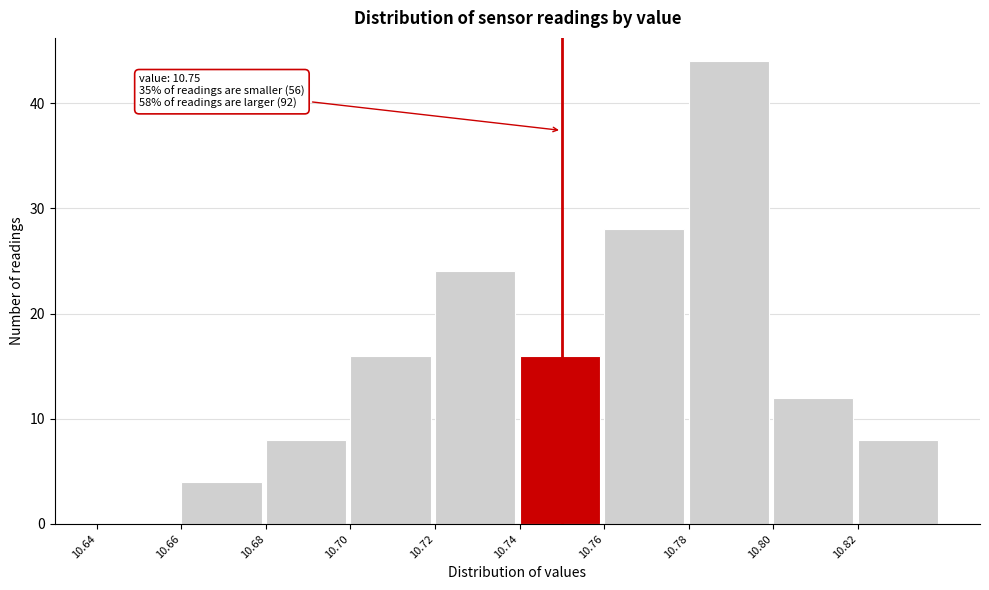

Over which range of the x-axis is the bar tallest?

10.78 to 10.80